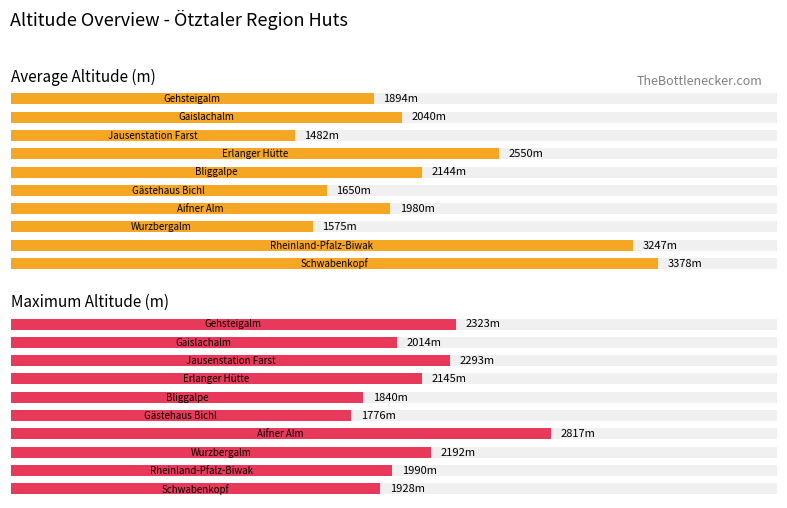

How many bars are there in each group?

2